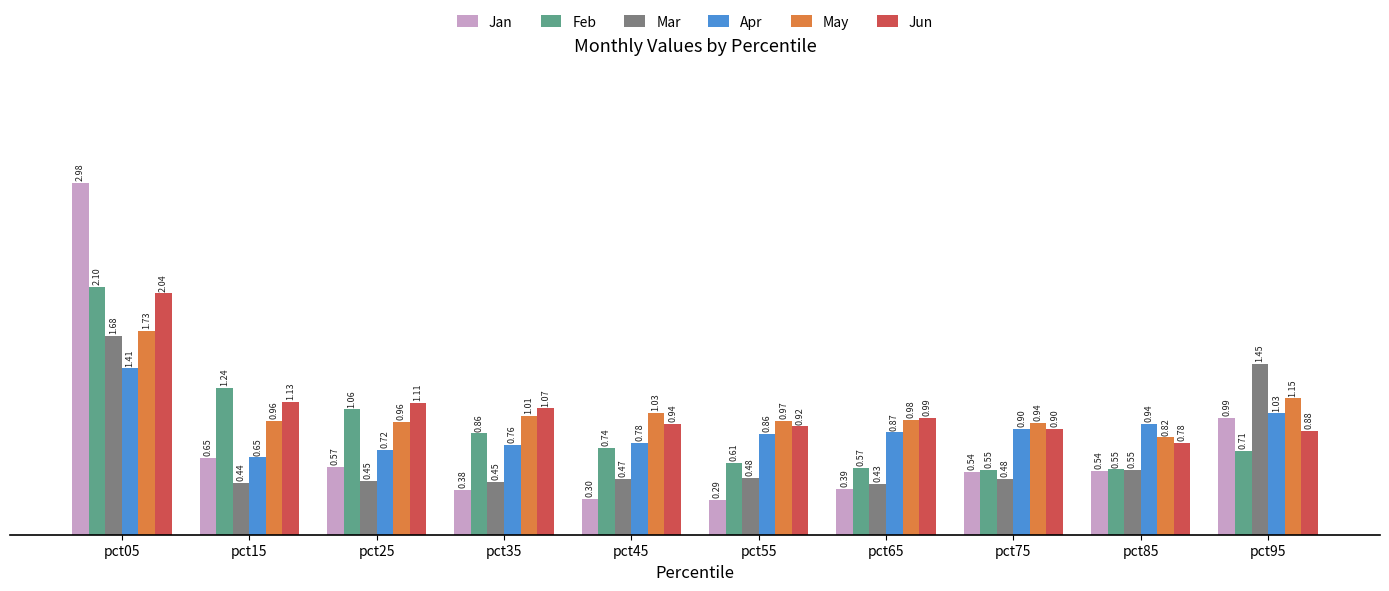

Which series has the widest spread of values?

Jan